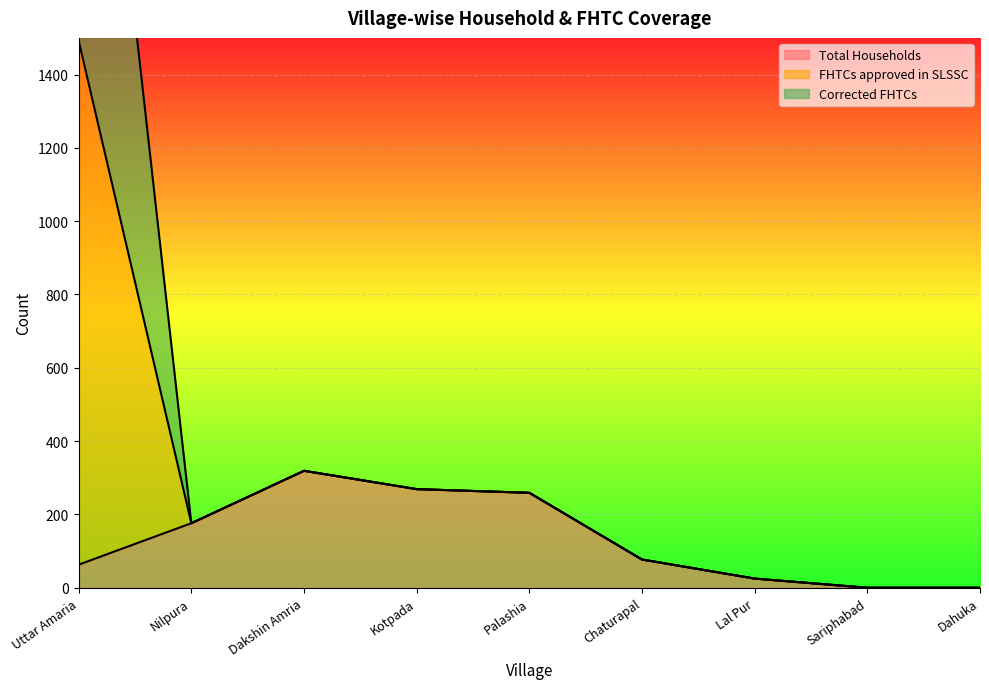

How many values in the Total Households series are below 77?

4